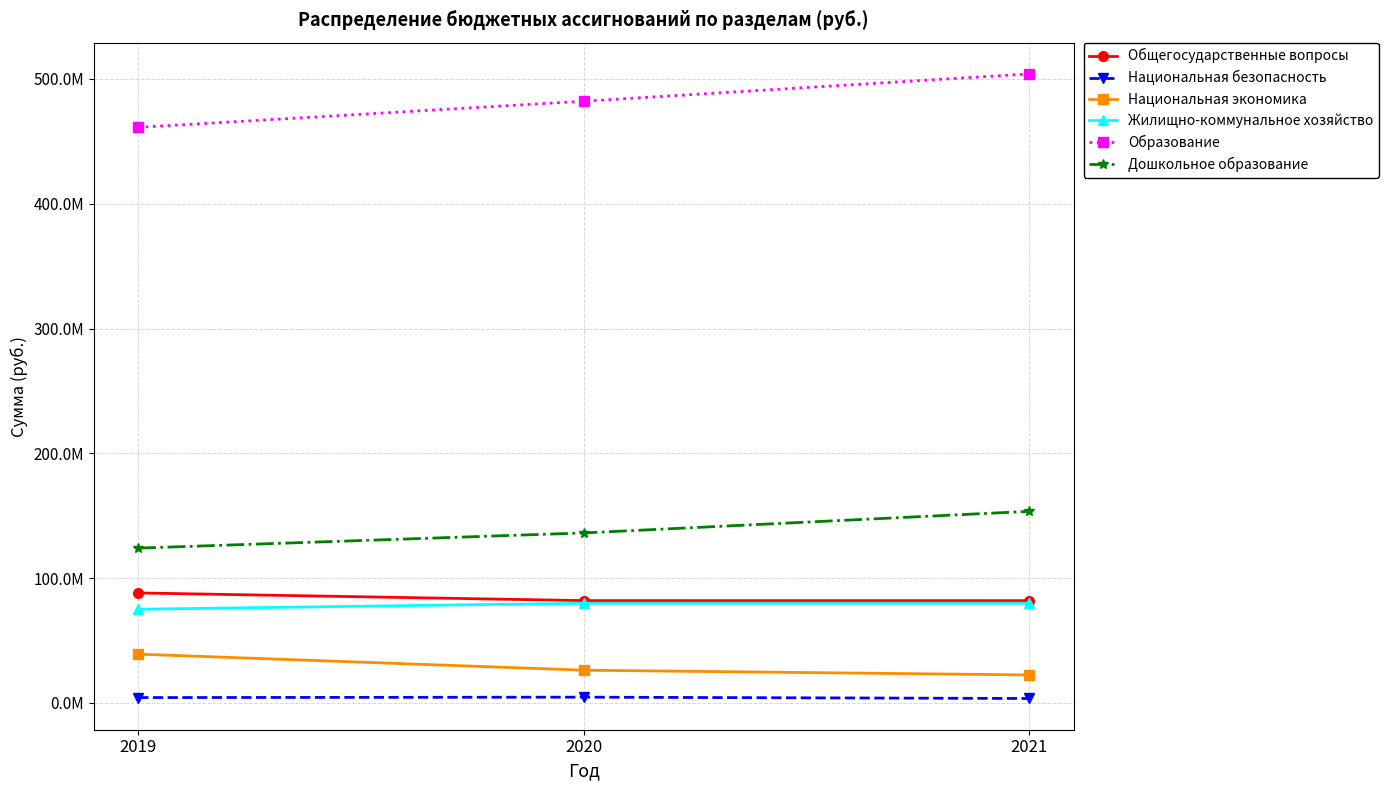

What is the minimum value shown in the chart?

3514340.0